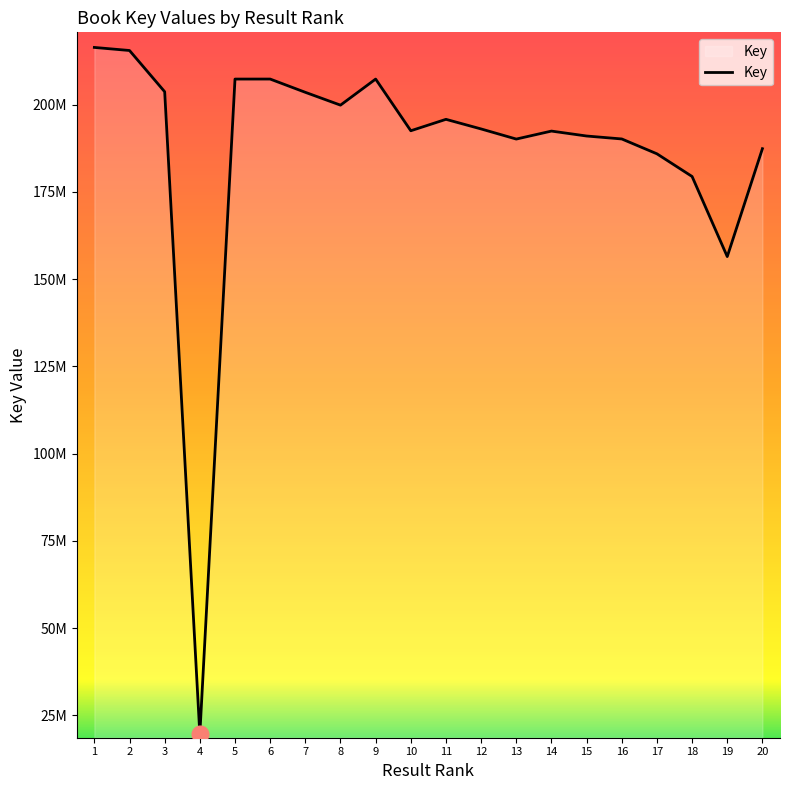

True or false: the data shows 190136024 at 16.

True